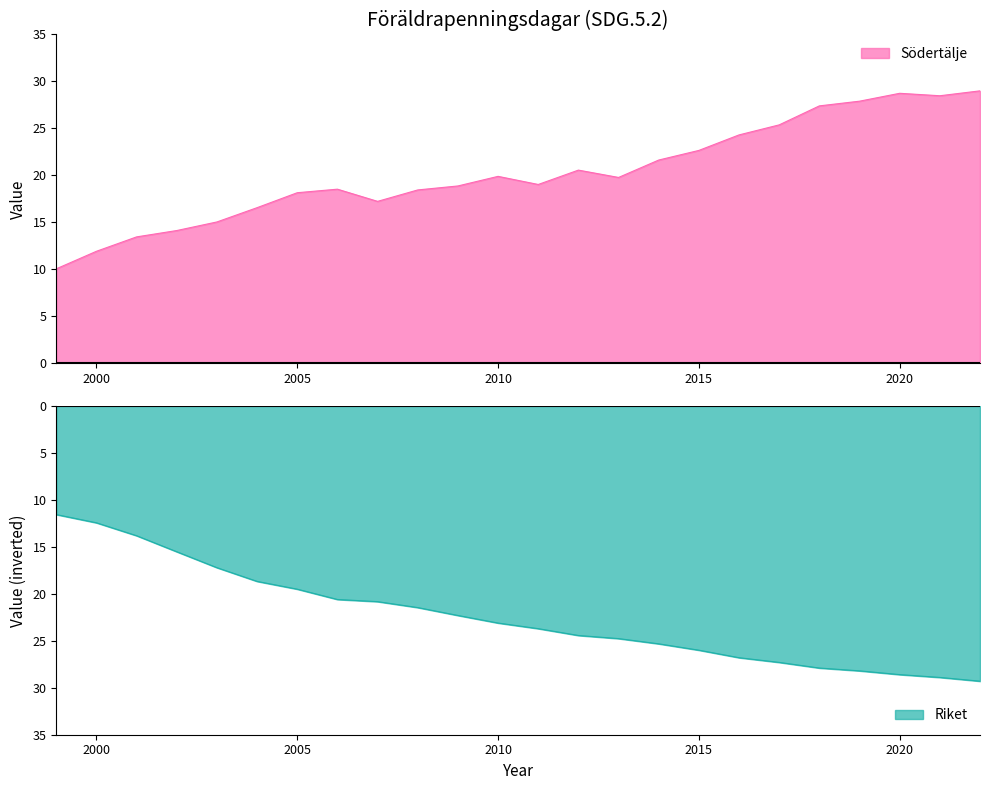

True or false: Södertälje and Riket intersect in this chart.

False